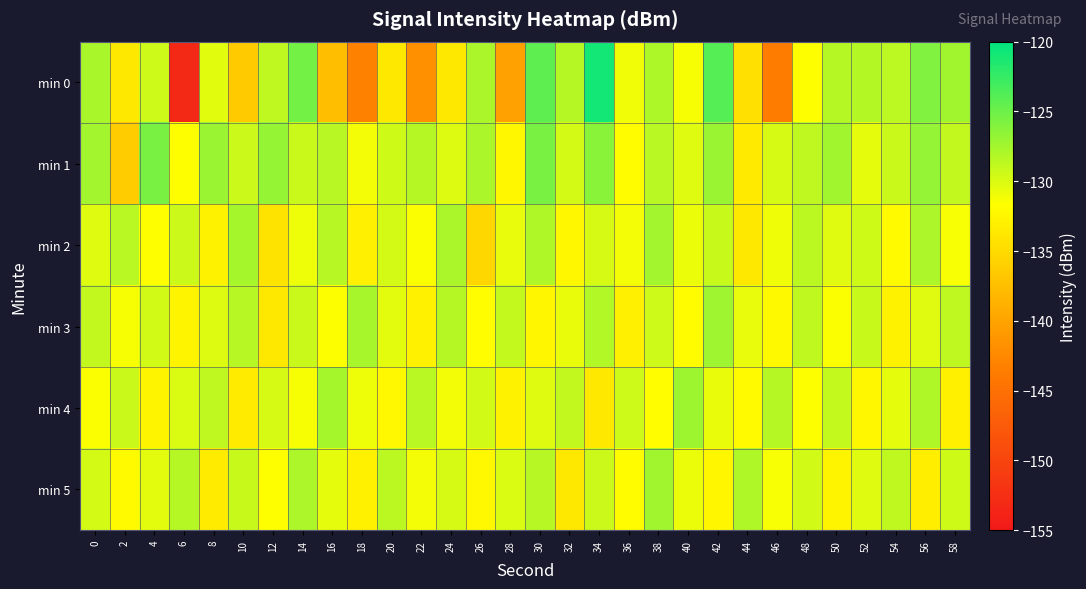

What is the total value across all series at 22?

-794.1